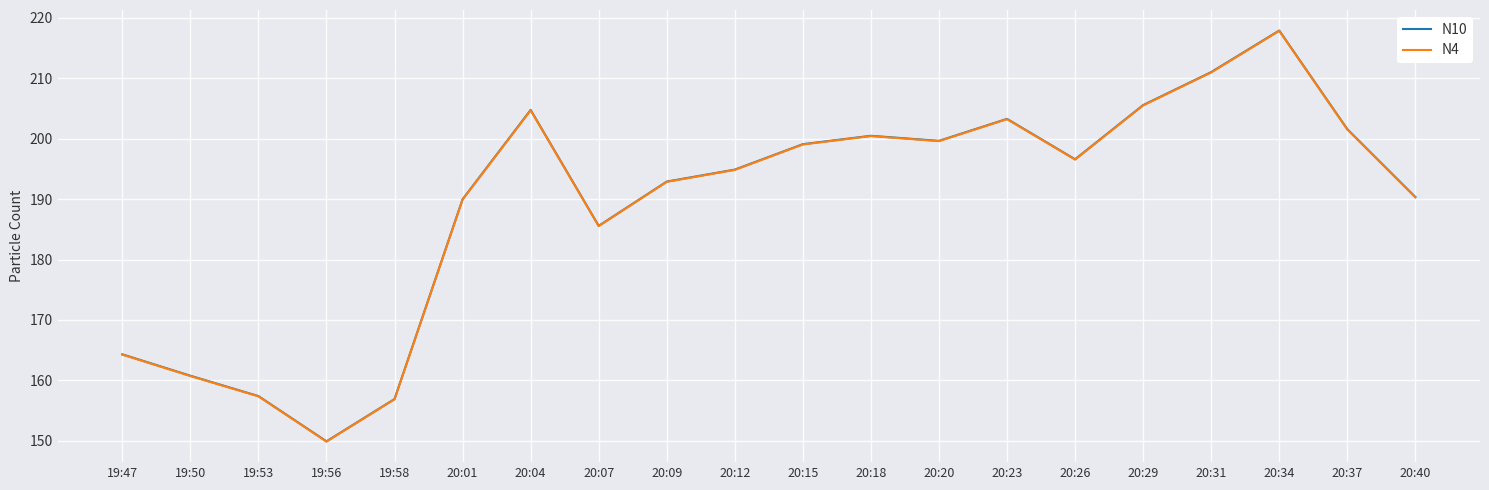

True or false: N4 has a value of 217.9 at 20:34.

True